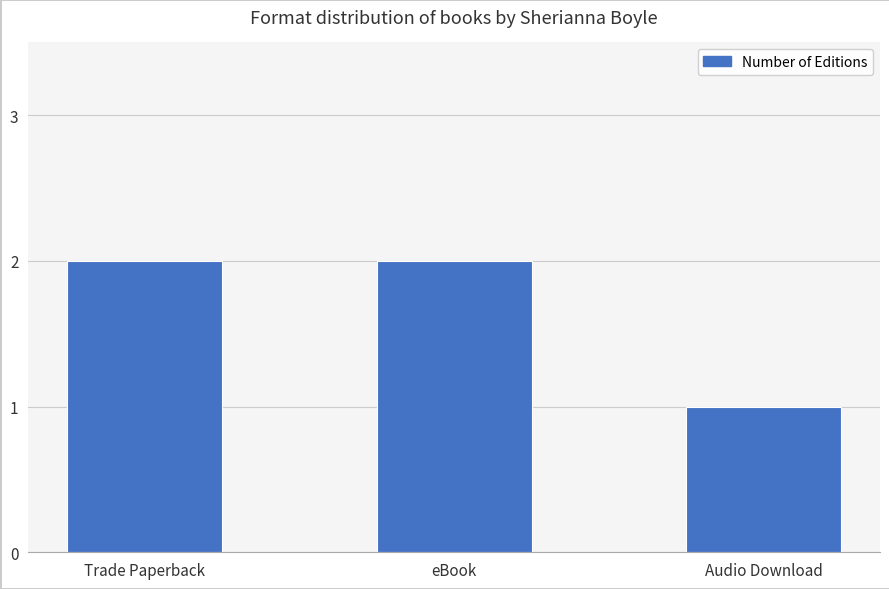

What is the sum of all values?

5